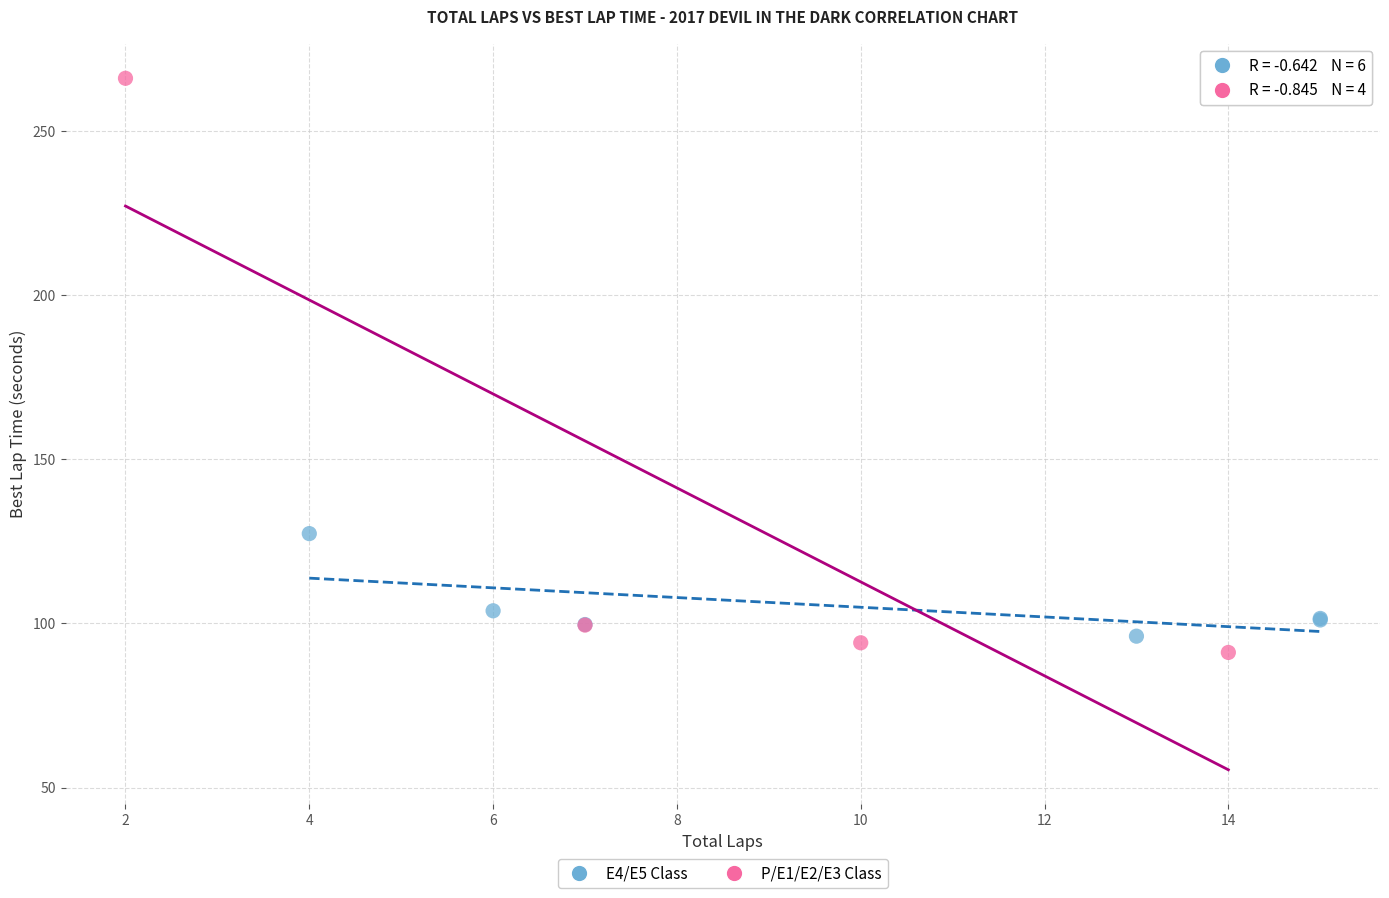

Which series contains the highest Y value?

P/E1/E2/E3 Class